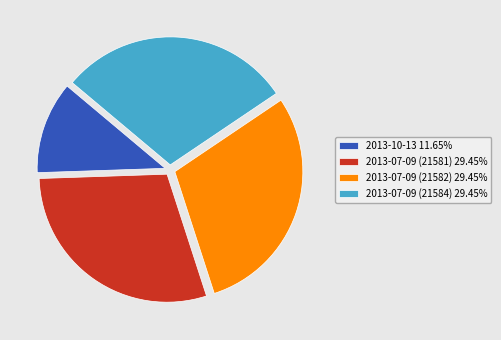

Is the sum of 2013-07-09 (21582) 29.45% and 2013-07-09 (21581) 29.45% greater than half?

Yes